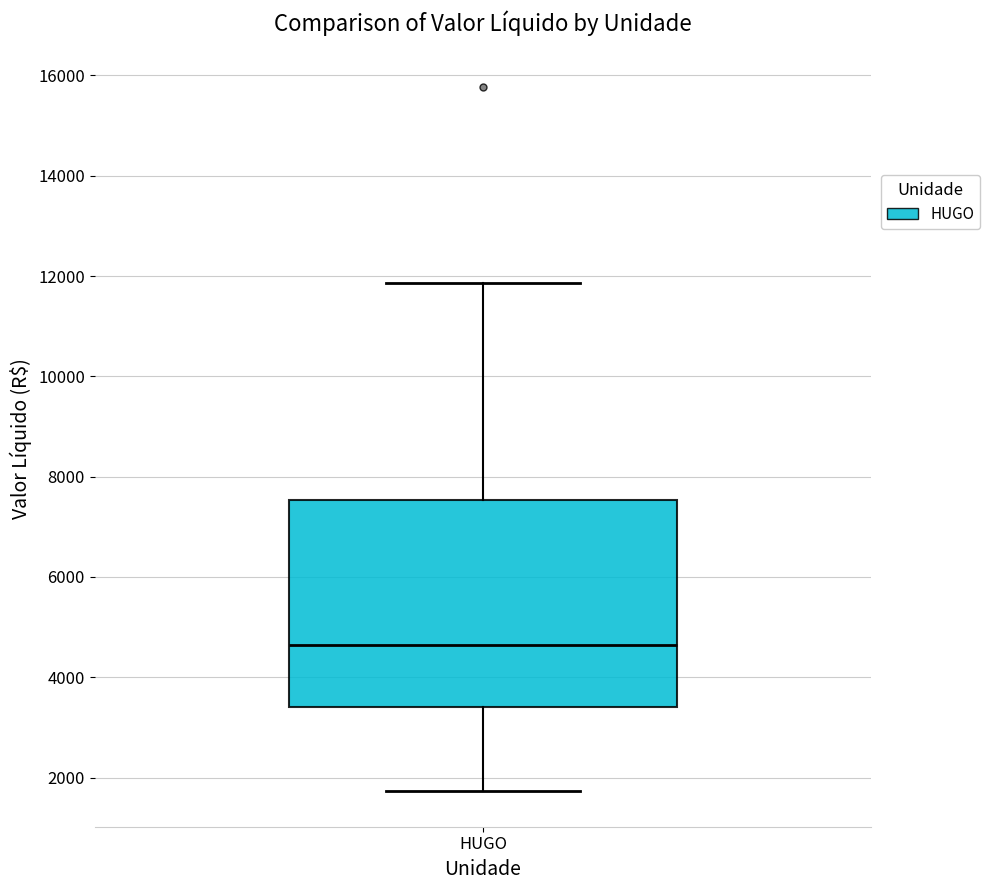

Transcribe this box plot: give where the median line is, the range the box spans, and where the two whiskers end, as read against the y-axis. The values are not printed on the chart, so give them approximately, as read against the axis.

median 4600, box 3400 to 7600, whiskers 1800 to 11800